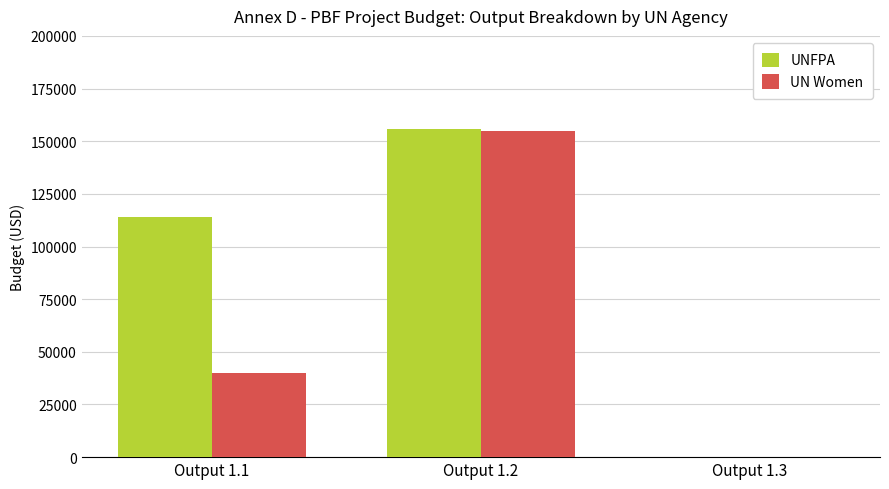

What is the sum of all UNFPA values?

270000